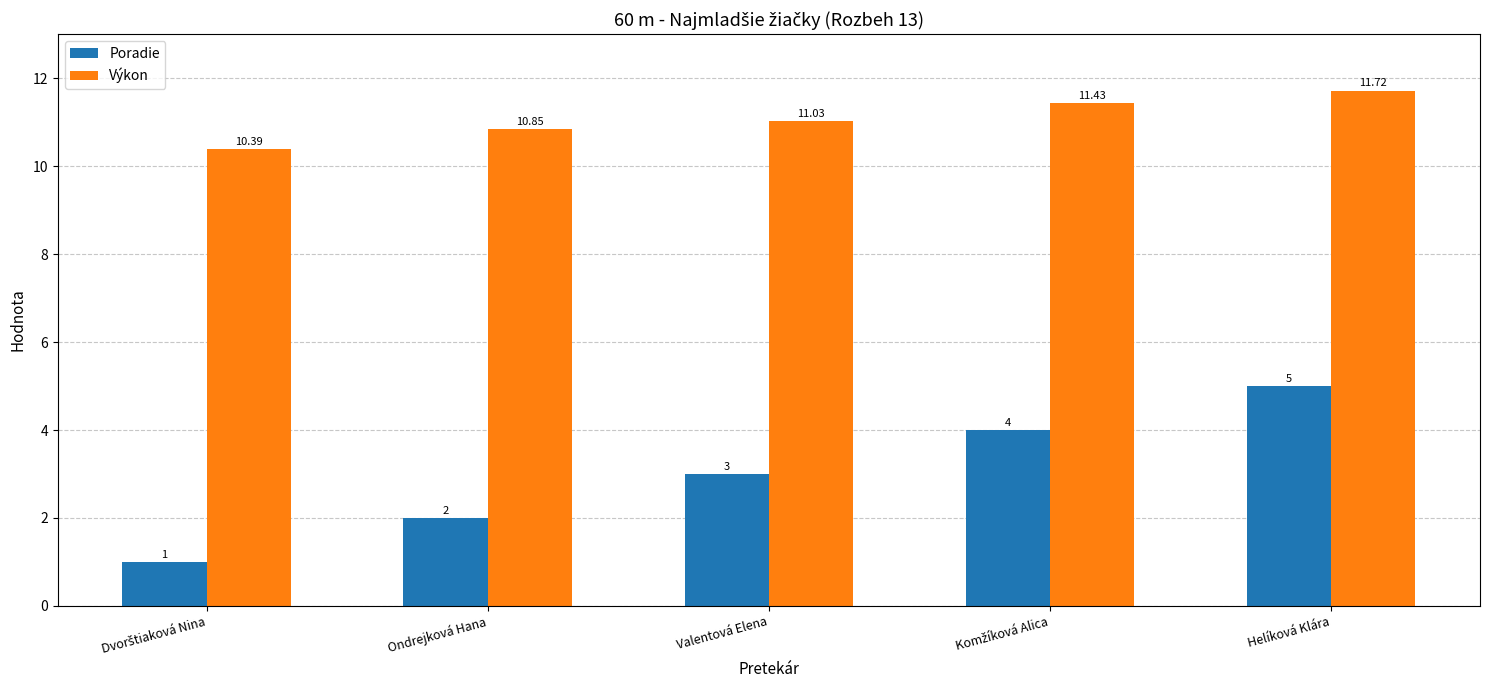

How many values in the Výkon series exceed 11?

3